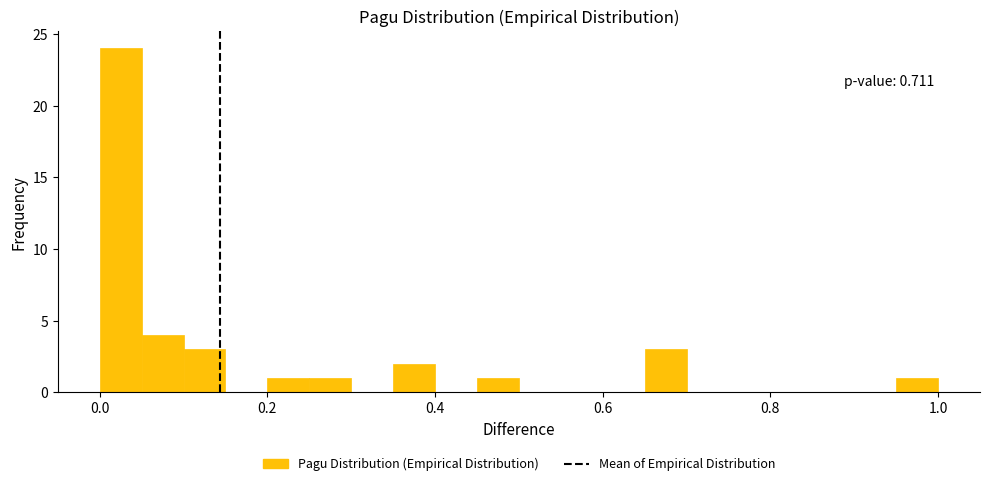

Around what value on the x-axis is the tallest bar? Give the approximate position of its centre, as read against the axis.

0.02